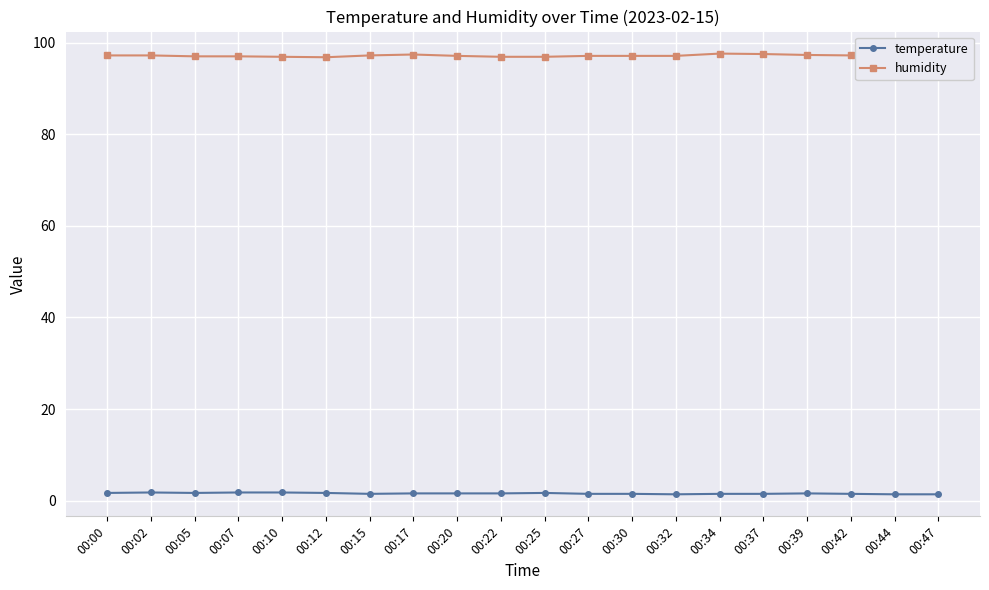

Count the humidity values in the range 97 to 98.

16